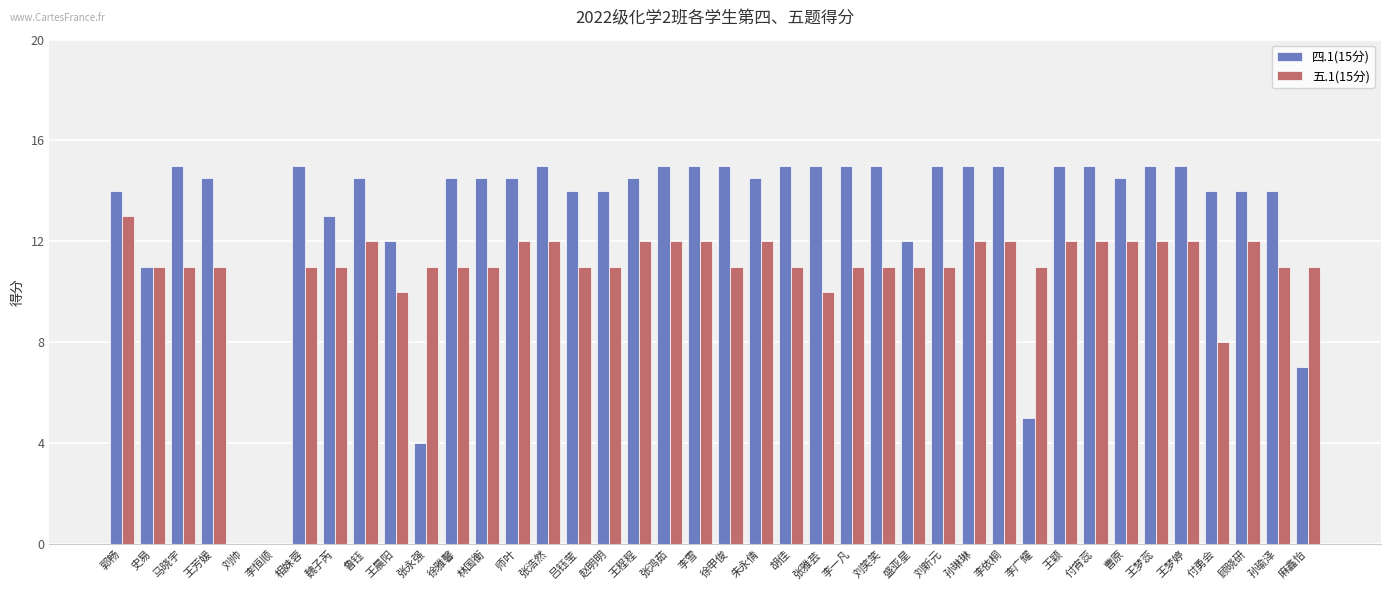

What is the greatest value displayed?

15.0